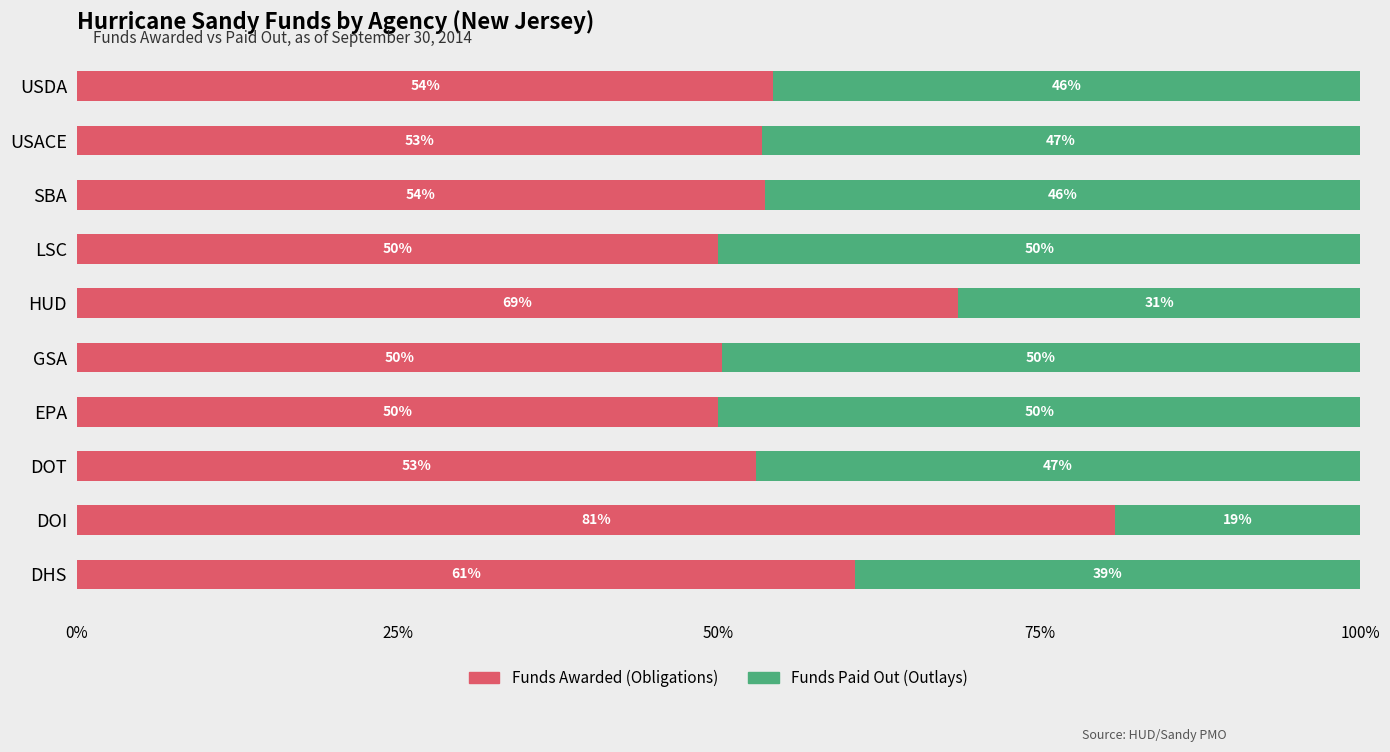

What are all the series names shown in the legend?

Funds Awarded (Obligations), Funds Paid Out (Outlays)